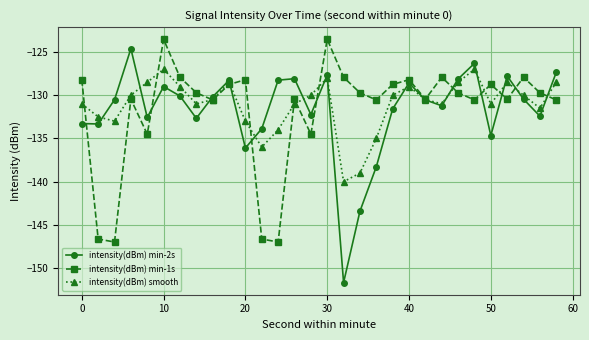

What is the highest value of the intensity(dBm) min-2s series?

-124.6